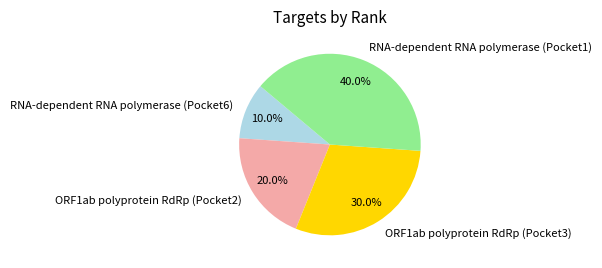

Which has a higher value, ORF1ab polyprotein RdRp (Pocket3) or RNA-dependent RNA polymerase (Pocket1)?

RNA-dependent RNA polymerase (Pocket1)